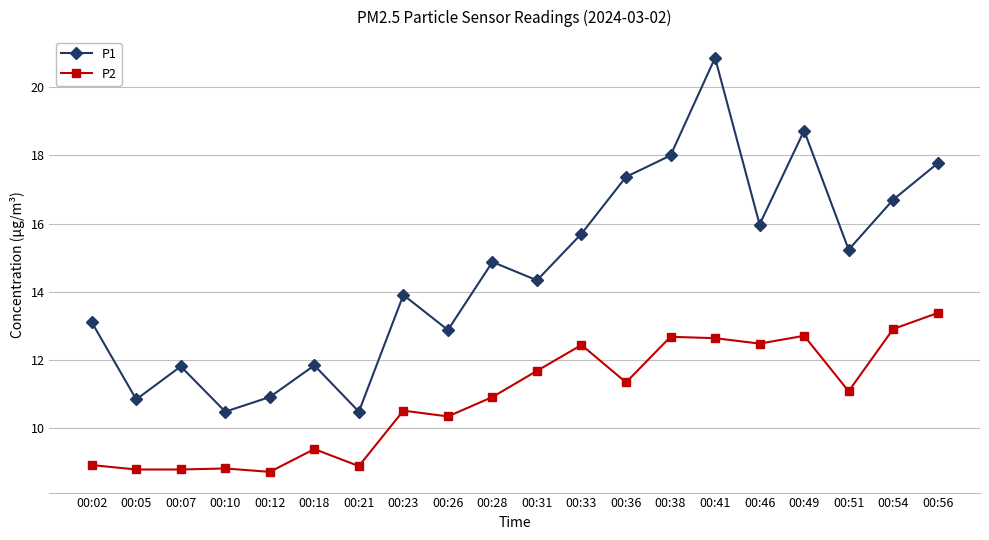

True or false: P1 and P2 intersect in this chart.

False